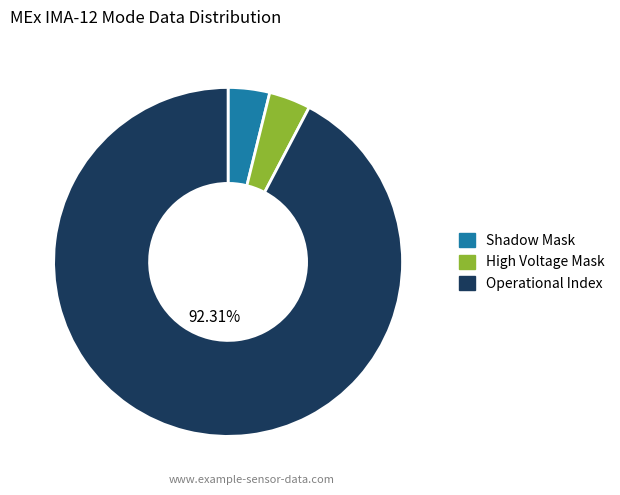

Does any single category account for the majority?

Yes